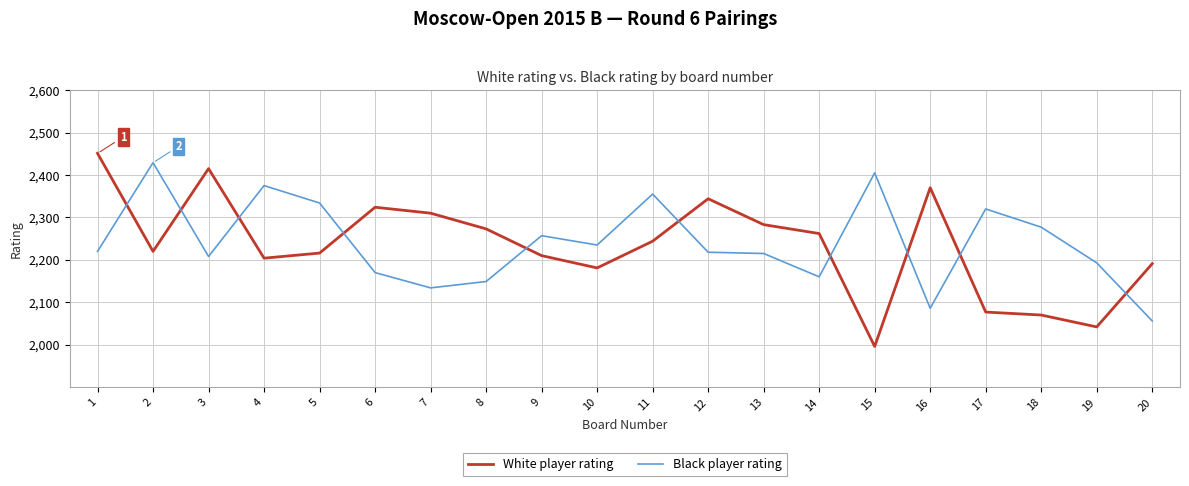

What is the sum of all White player rating values?

44683